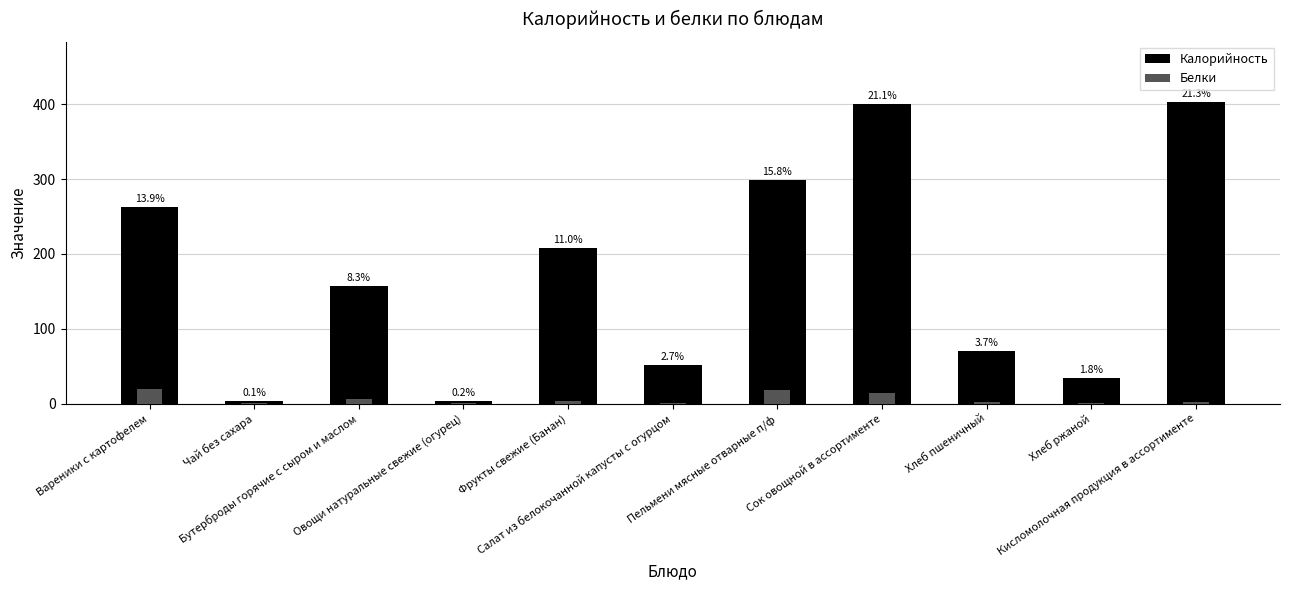

What is the average value of the Калорийность series?

171.9